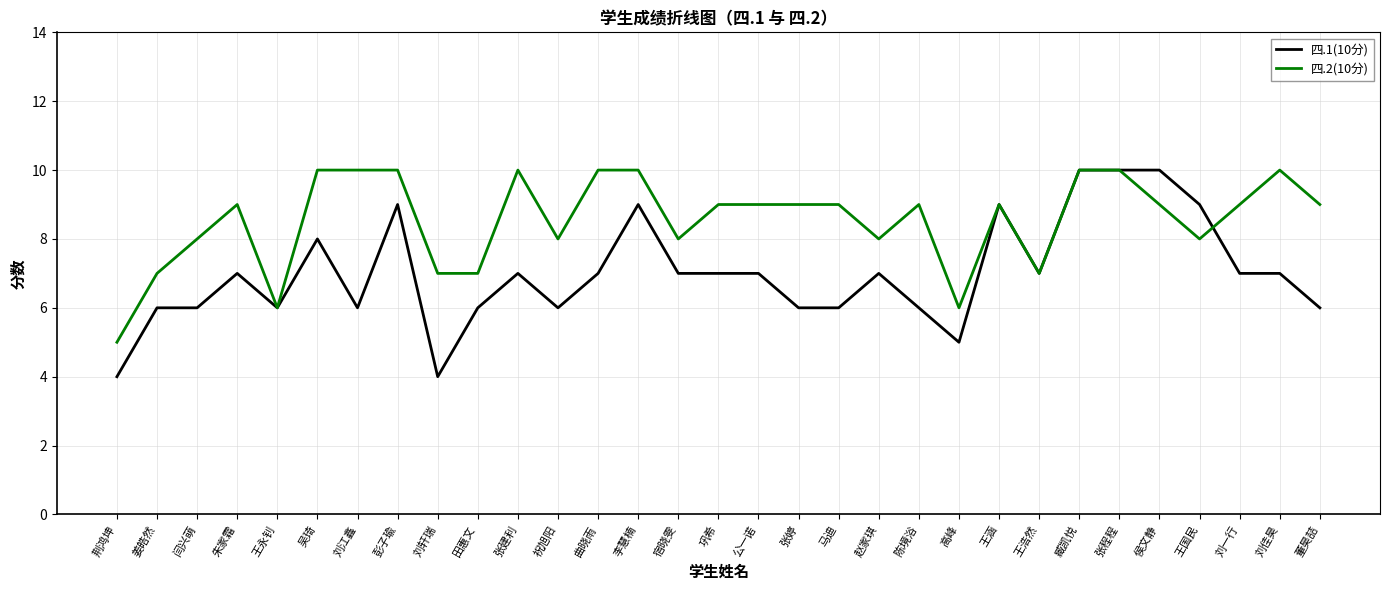

What is the difference between the 四.1(10分) values at 刘佳昊 and 刘轩瑞?

3